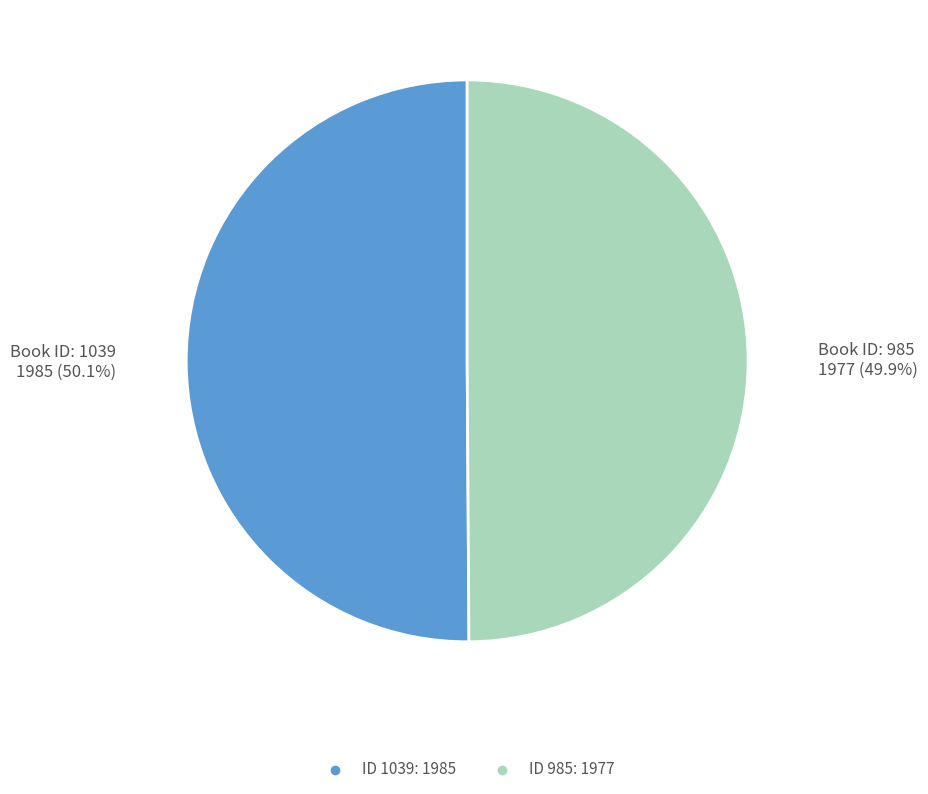

Count the number of slices in the pie.

2